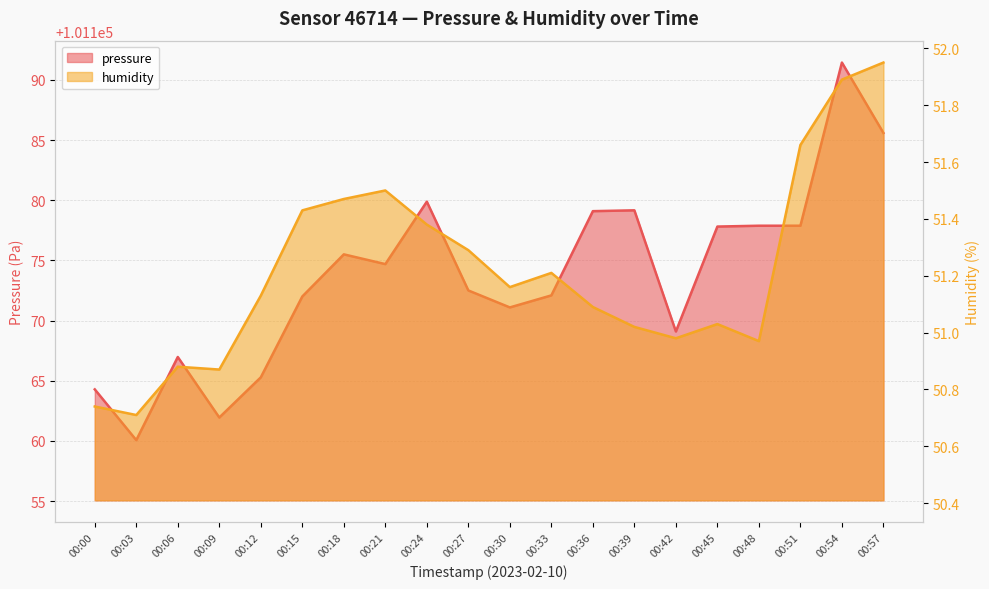

Which series has the largest total across all categories?

pressure